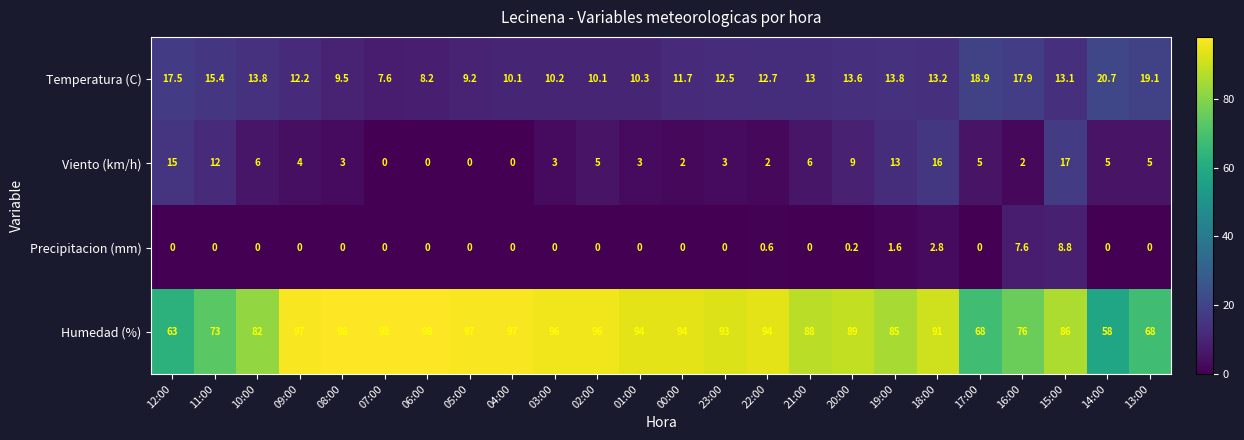

Which series changed the most between 10:00 and 09:00?

Humedad (%)